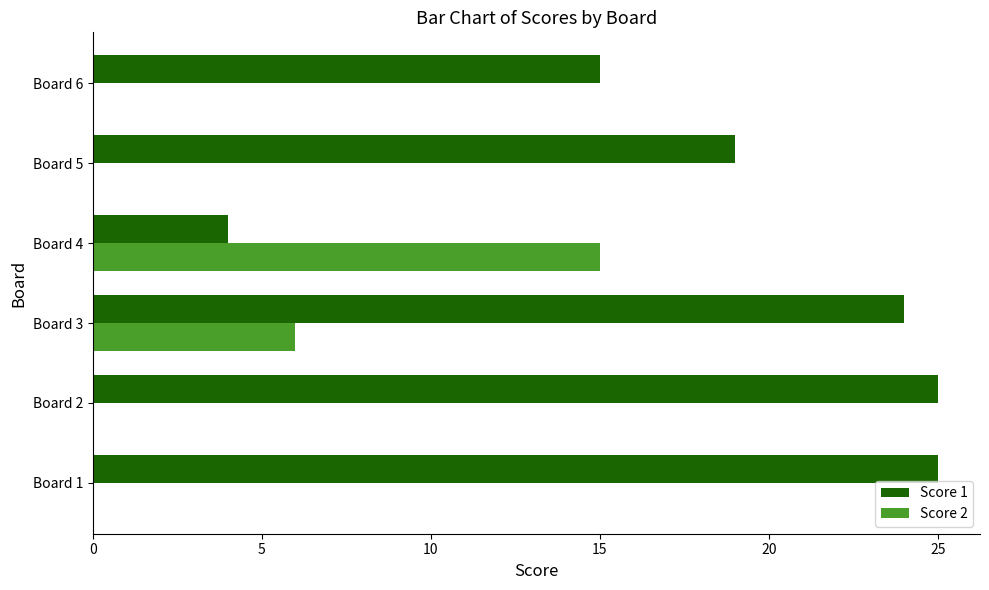

Is it true that Score 1 equals 25 at Board 1?

True